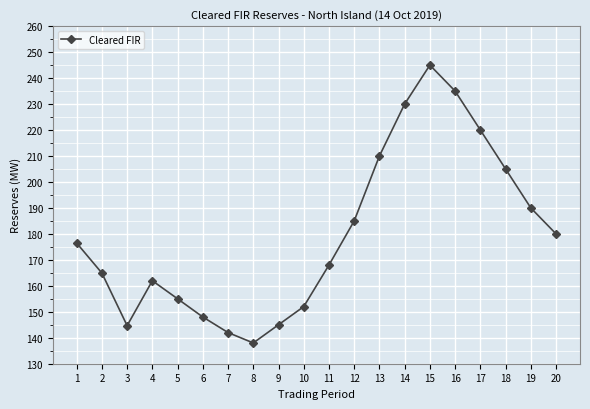

Between 12 and 15, which is larger?

15